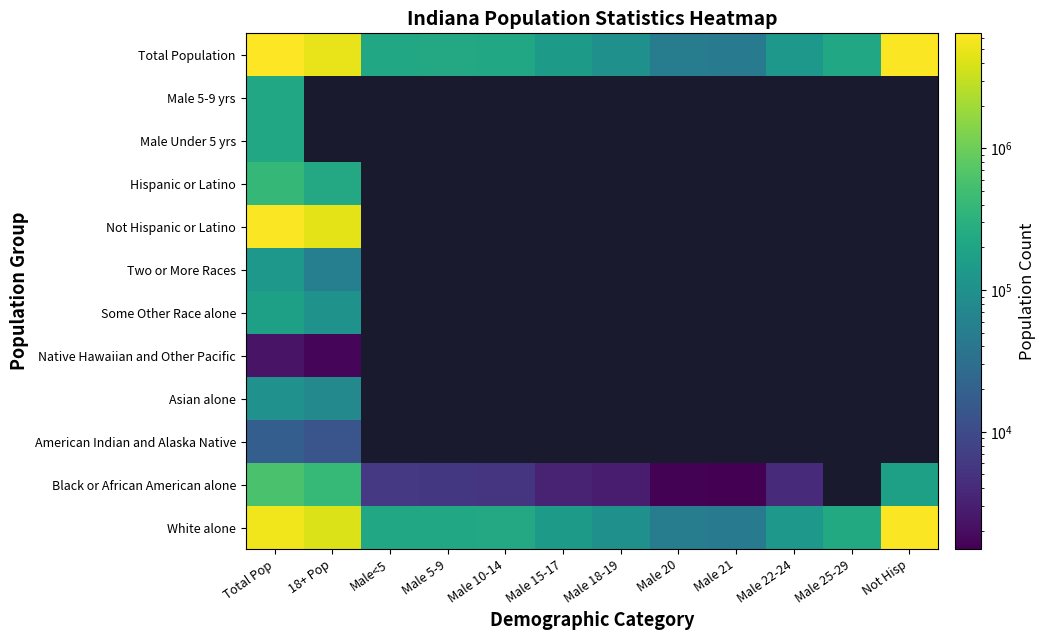

Reading left to right, what are all the values shown in this chart?

White alone: Total Pop=5467906	18+ Pop=4209099	Male<5=221819	Male 5-9=227736	Male 10-14=230960	Male 15-17=142591	Male 18-19=100899	Male 20=50209	Male 21=47542	Male 22-24=130517	Male 25-29=239000	Not Hisp=6094095
Black or African American alone: Total Pop=591397	18+ Pop=411597	Male<5=5893	Male 5-9=5724	Male 10-14=5424	Male 15-17=3312	Male 18-19=2825	Male 20=1552	Male 21=1485	Male 22-24=4068	Male 25-29=0	Not Hisp=175830
American Indian and Alaska Native: Total Pop=18462	18+ Pop=13707	Male<5=0	Male 5-9=0	Male 10-14=0	Male 15-17=0	Male 18-19=0	Male 20=0	Male 21=0	Male 22-24=0	Male 25-29=0	Not Hisp=0
Asian alone: Total Pop=102474	18+ Pop=77147	Male<5=0	Male 5-9=0	Male 10-14=0	Male 15-17=0	Male 18-19=0	Male 20=0	Male 21=0	Male 22-24=0	Male 25-29=0	Not Hisp=0
Native Hawaiian and Other Pacific: Total Pop=2348	18+ Pop=1713	Male<5=0	Male 5-9=0	Male 10-14=0	Male 15-17=0	Male 18-19=0	Male 20=0	Male 21=0	Male 22-24=0	Male 25-29=0	Not Hisp=0
Some Other Race alone: Total Pop=173314	18+ Pop=106386	Male<5=0	Male 5-9=0	Male 10-14=0	Male 15-17=0	Male 18-19=0	Male 20=0	Male 21=0	Male 22-24=0	Male 25-29=0	Not Hisp=0
Two or More Races: Total Pop=127901	18+ Pop=55855	Male<5=0	Male 5-9=0	Male 10-14=0	Male 15-17=0	Male 18-19=0	Male 20=0	Male 21=0	Male 22-24=0	Male 25-29=0	Not Hisp=0
Not Hispanic or Latino: Total Pop=6094095	18+ Pop=4640135	Male<5=0	Male 5-9=0	Male 10-14=0	Male 15-17=0	Male 18-19=0	Male 20=0	Male 21=0	Male 22-24=0	Male 25-29=0	Not Hisp=0
Hispanic or Latino: Total Pop=389707	18+ Pop=235369	Male<5=0	Male 5-9=0	Male 10-14=0	Male 15-17=0	Male 18-19=0	Male 20=0	Male 21=0	Male 22-24=0	Male 25-29=0	Not Hisp=0
Male Under 5 yrs: Total Pop=221819	18+ Pop=0	Male<5=0	Male 5-9=0	Male 10-14=0	Male 15-17=0	Male 18-19=0	Male 20=0	Male 21=0	Male 22-24=0	Male 25-29=0	Not Hisp=0
Male 5-9 yrs: Total Pop=227736	18+ Pop=0	Male<5=0	Male 5-9=0	Male 10-14=0	Male 15-17=0	Male 18-19=0	Male 20=0	Male 21=0	Male 22-24=0	Male 25-29=0	Not Hisp=0
Total Population: Total Pop=6483802	18+ Pop=4875504	Male<5=227736	Male 5-9=230960	Male 10-14=227736	Male 15-17=142591	Male 18-19=100899	Male 20=50209	Male 21=47542	Male 22-24=130517	Male 25-29=221819	Not Hisp=6094095